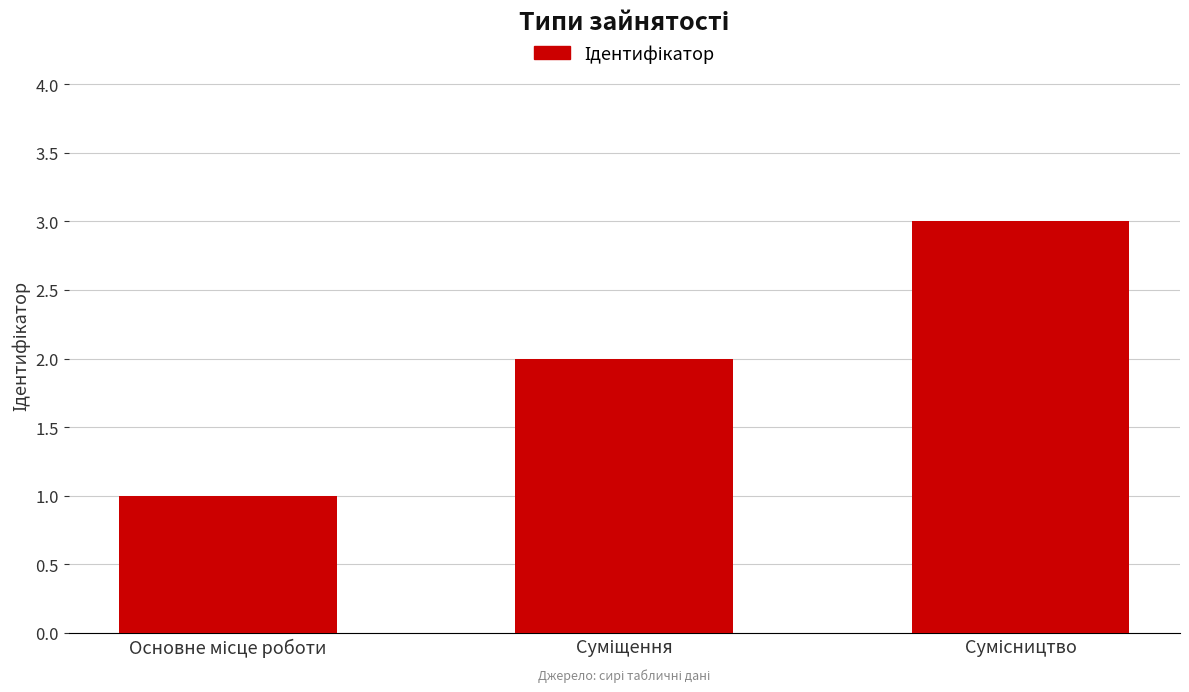

What is the maximum value shown in the chart?

3